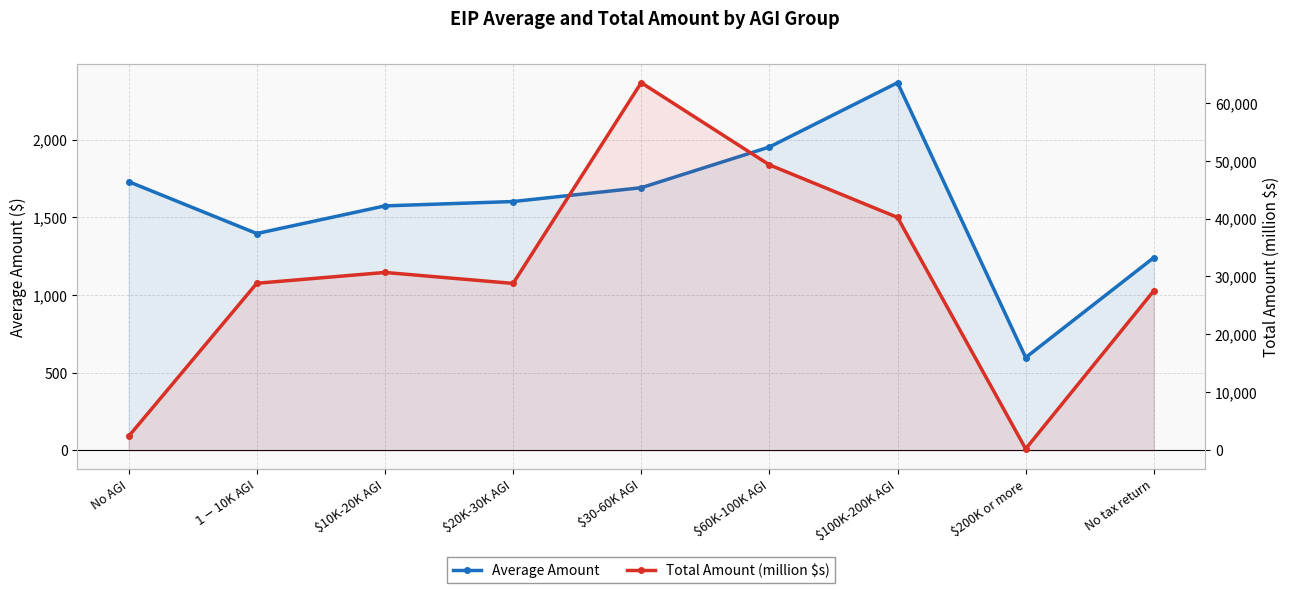

What is the minimum value for Total Amount (million $s)?

246.4